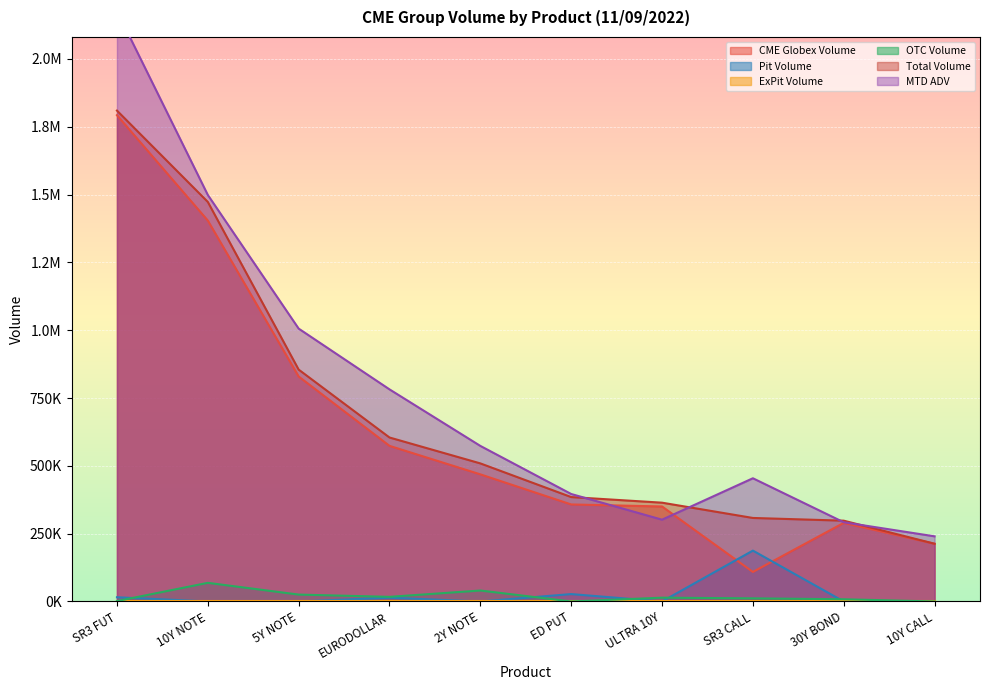

True or false: CME Globex Volume and OTC Volume cross at least once.

False